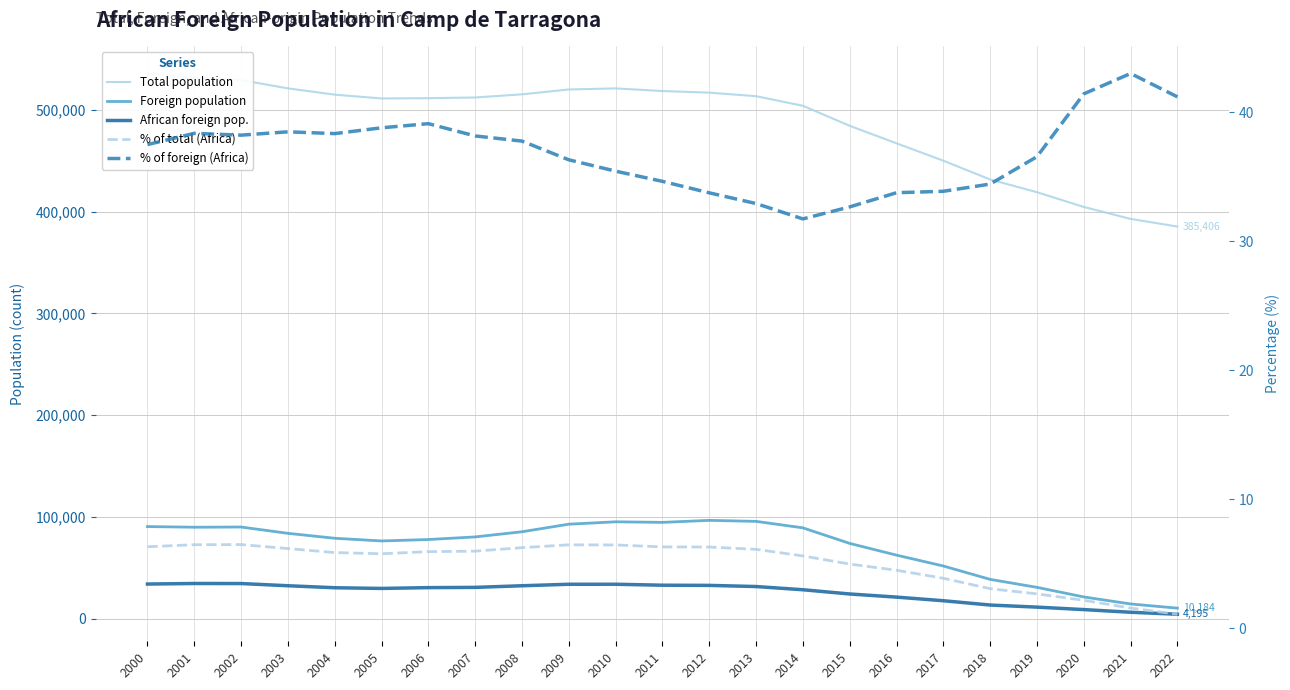

What is the difference between the African foreign pop. values at 2010 and 2002?

691.0